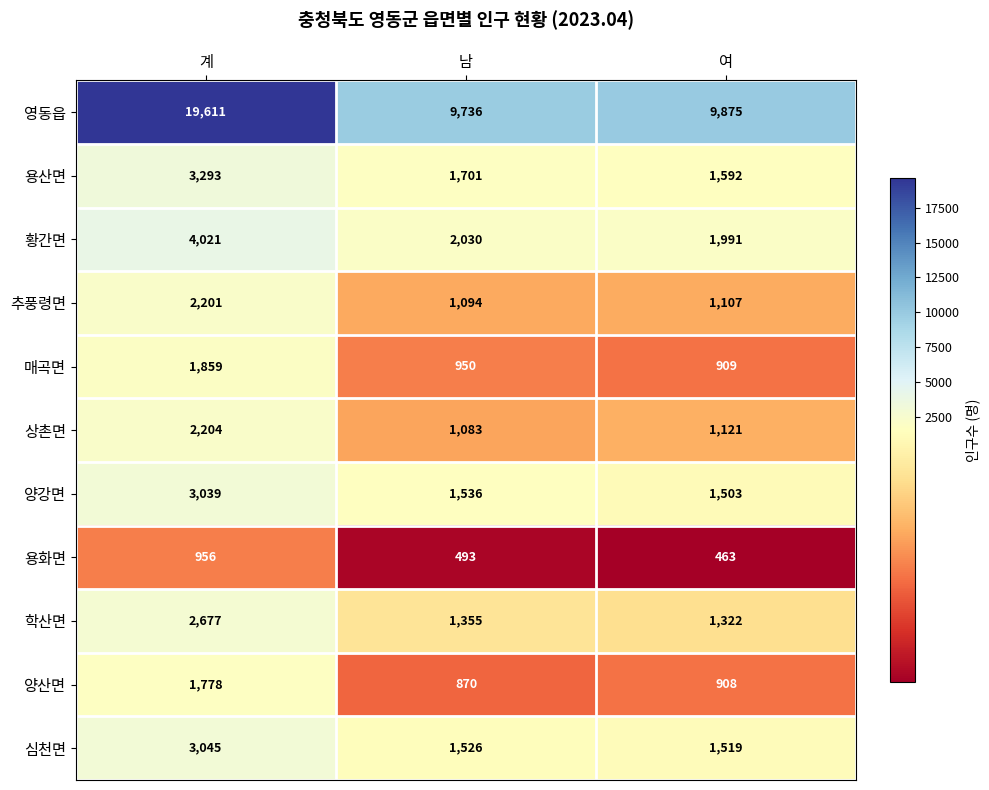

At which category does the chart reach its minimum across all series?

여